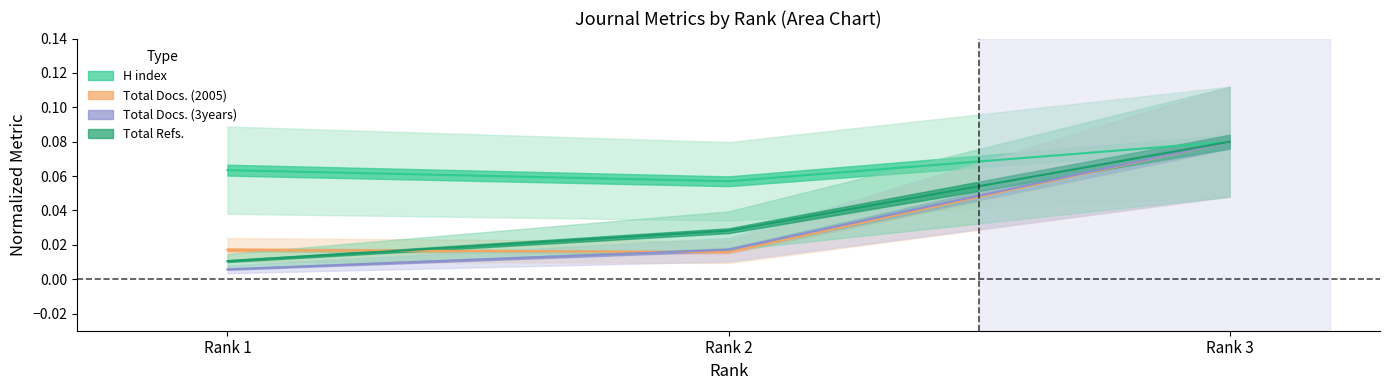

What is the greatest value displayed?

0.1